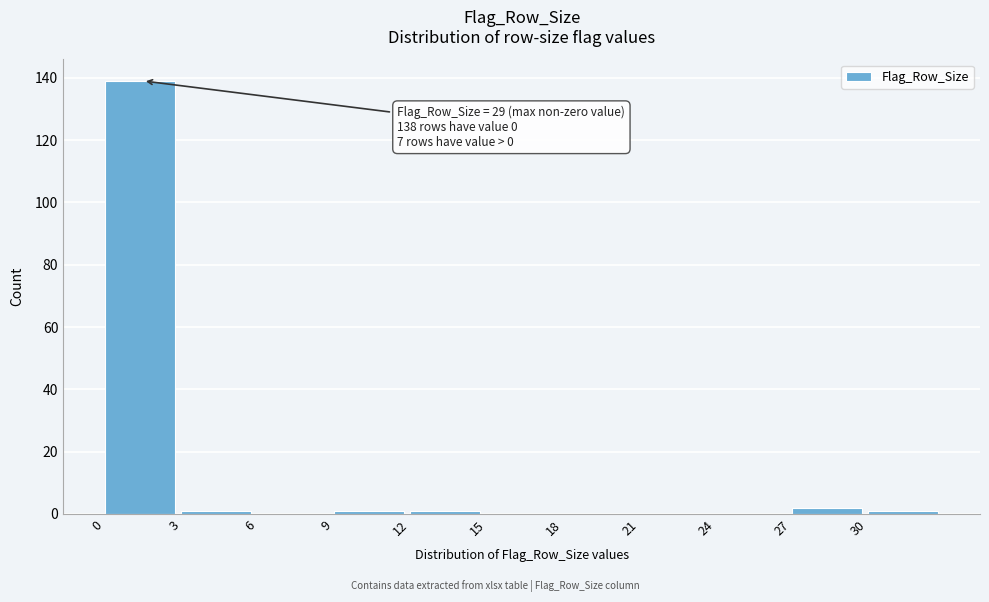

Which range on the x-axis has the tallest bar?

0 to 3